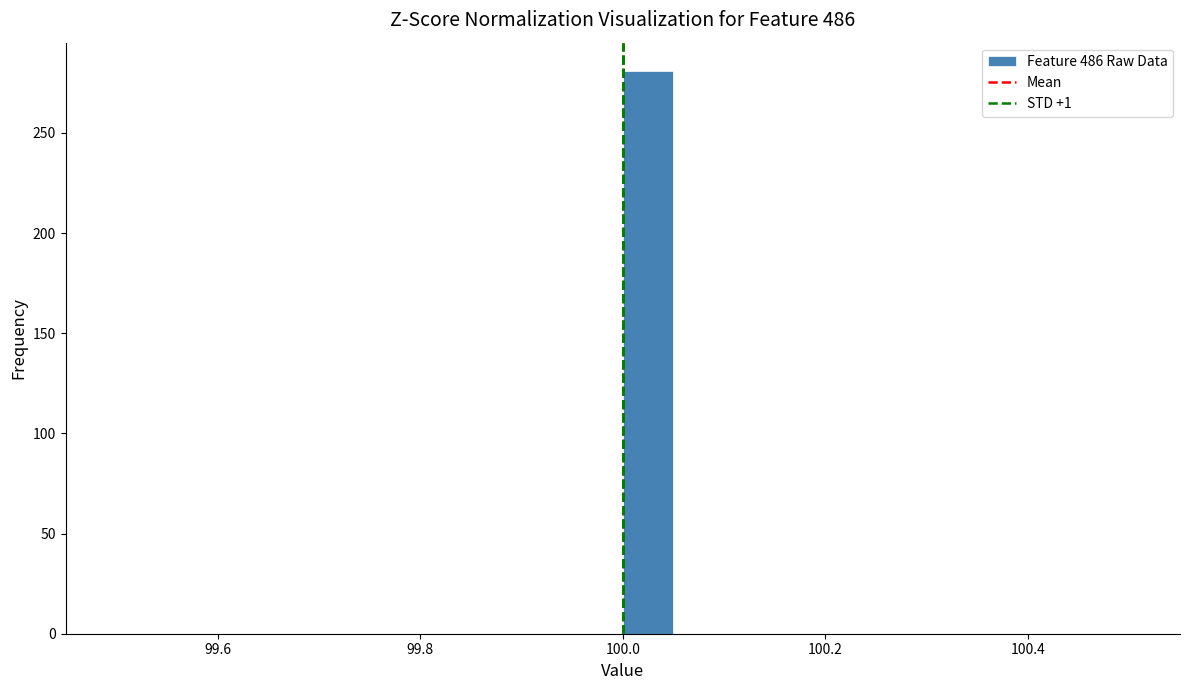

Read against the x-axis, roughly where is the centre of the tallest bar?

100.02